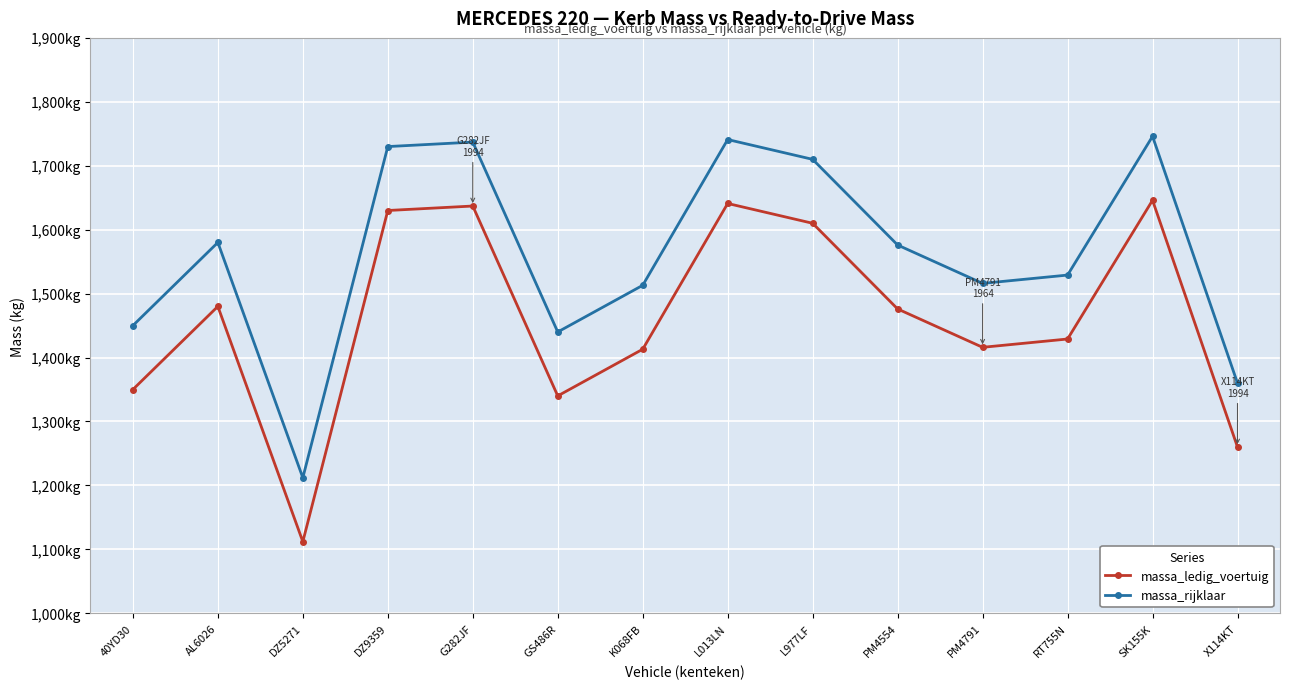

True or false: massa_ledig_voertuig and massa_rijklaar cross at least once.

False